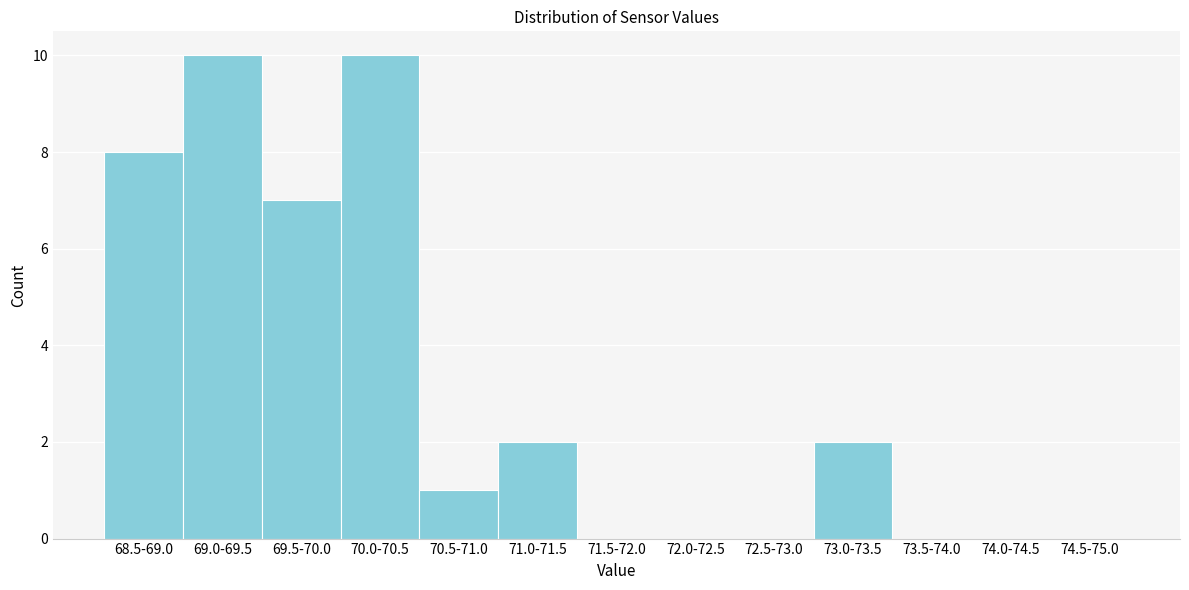

Reading right to left, extract all data points from this chart.

74.5-75.0=0	74.0-74.5=0	73.5-74.0=0	73.0-73.5=2	72.5-73.0=0	72.0-72.5=0	71.5-72.0=0	71.0-71.5=2	70.5-71.0=1	70.0-70.5=10	69.5-70.0=7	69.0-69.5=10	68.5-69.0=8